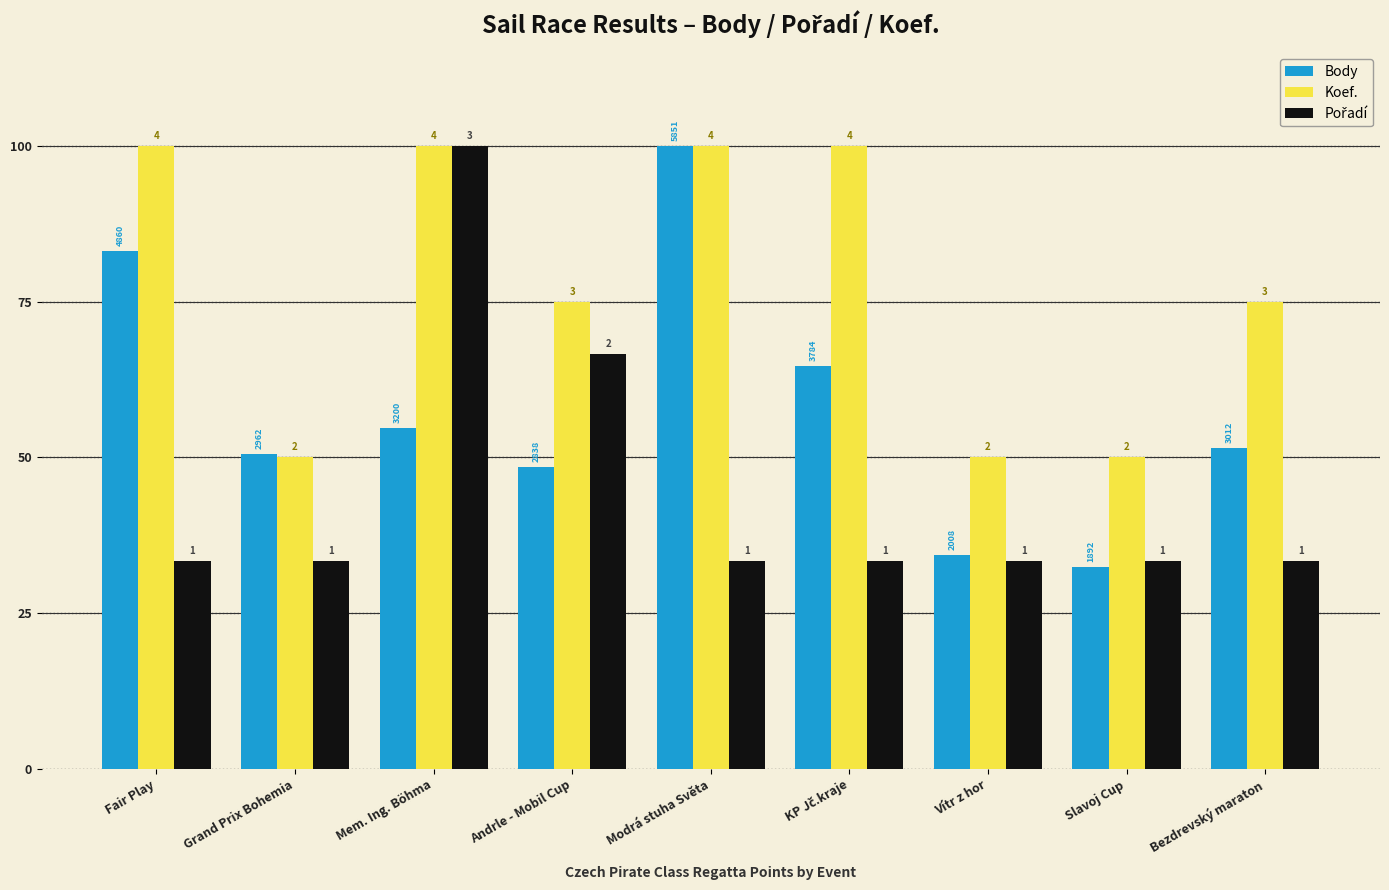

Reading left to right, list all the values displayed in this chart.

Body: Fair Play=83.1	Grand Prix Bohemia=50.6	Mem. Ing. Böhma=54.7	Andrle - Mobil Cup=48.5	Modrá stuha Světa=100.0	KP Jč.kraje=64.7	Vítr z hor=34.3	Slavoj Cup=32.3	Bezdrevský maraton=51.5
Koef.: Fair Play=100.0	Grand Prix Bohemia=50.0	Mem. Ing. Böhma=100.0	Andrle - Mobil Cup=75.0	Modrá stuha Světa=100.0	KP Jč.kraje=100.0	Vítr z hor=50.0	Slavoj Cup=50.0	Bezdrevský maraton=75.0
Pořadí: Fair Play=33.3	Grand Prix Bohemia=33.3	Mem. Ing. Böhma=100.0	Andrle - Mobil Cup=66.7	Modrá stuha Světa=33.3	KP Jč.kraje=33.3	Vítr z hor=33.3	Slavoj Cup=33.3	Bezdrevský maraton=33.3